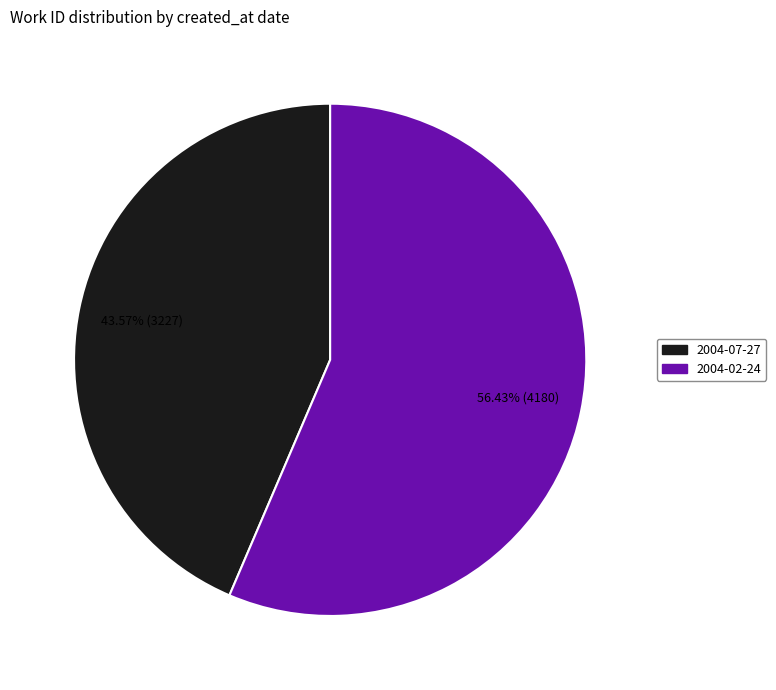

Count the number of slices in the pie.

2